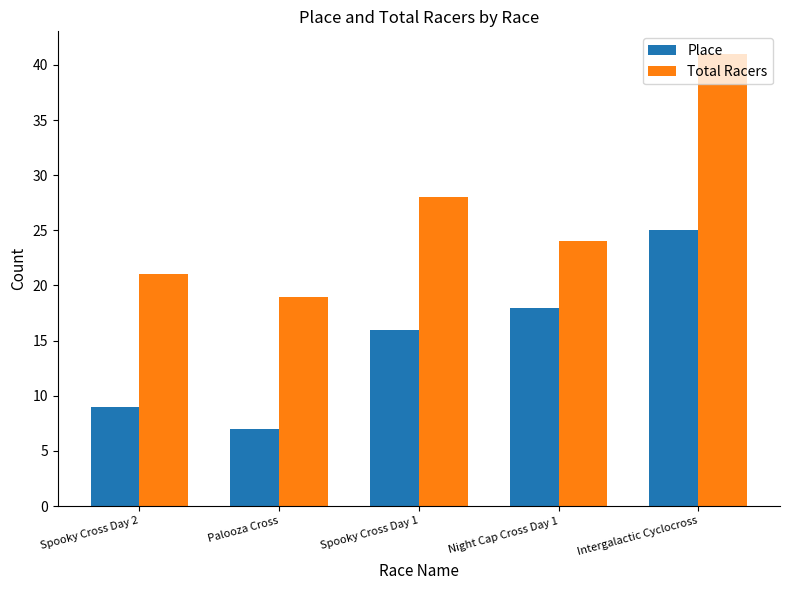

At Spooky Cross Day 2, list the series in order from largest to smallest.

Total Racers, Place